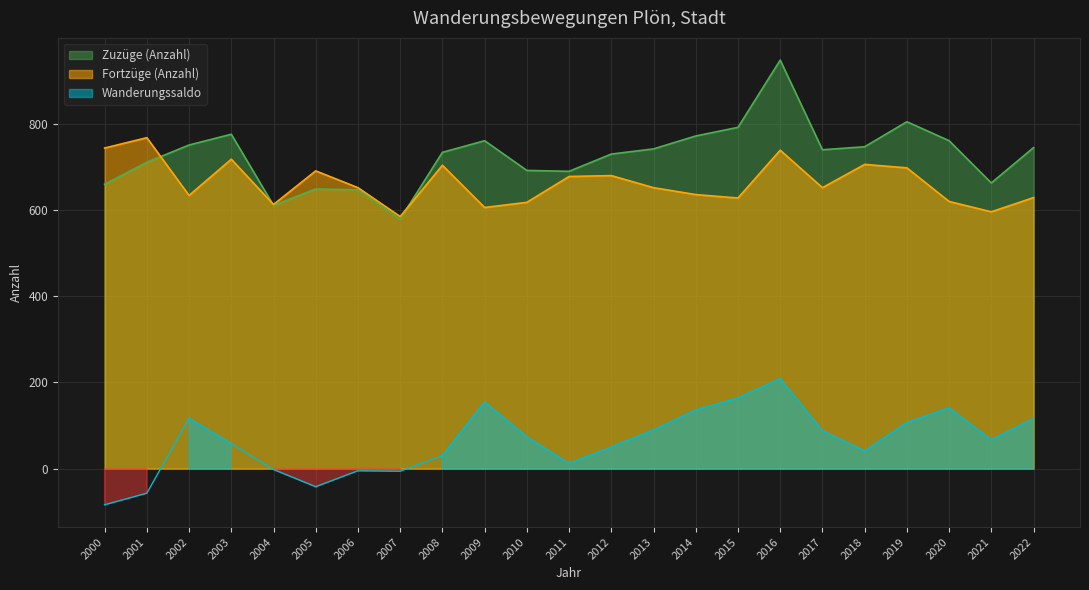

What is the difference between the highest and lowest values at 2003?

718